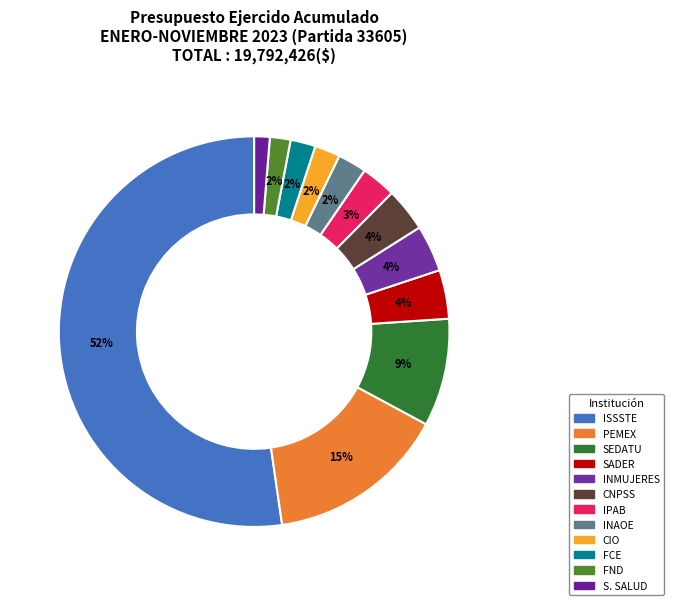

How many segments does this pie chart have?

12